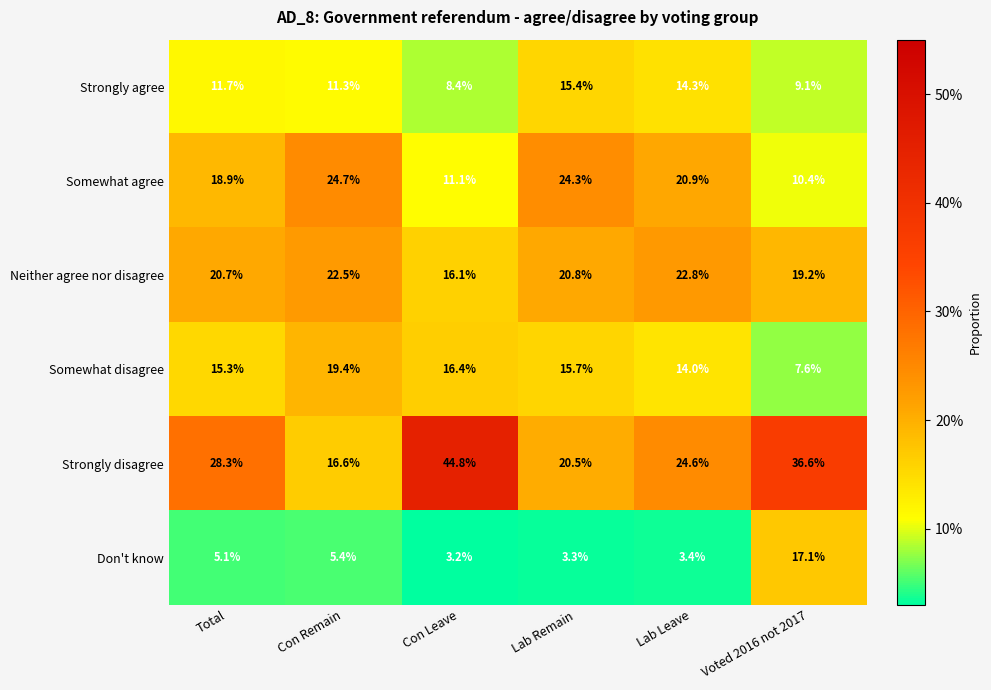

List the series in order of their peak value, highest first.

Strongly disagree, Somewhat agree, Neither agree nor disagree, Somewhat disagree, Don't know, Strongly agree